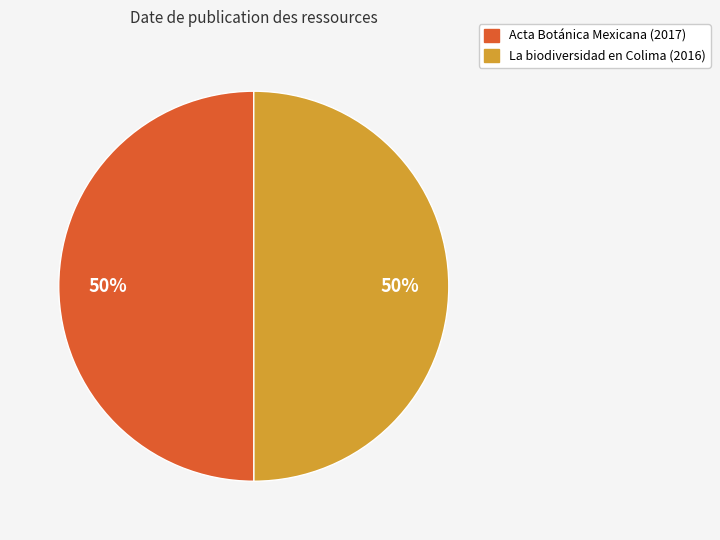

To the nearest percent, what percentage of the pie is La biodiversidad en Colima (2016)?

50%